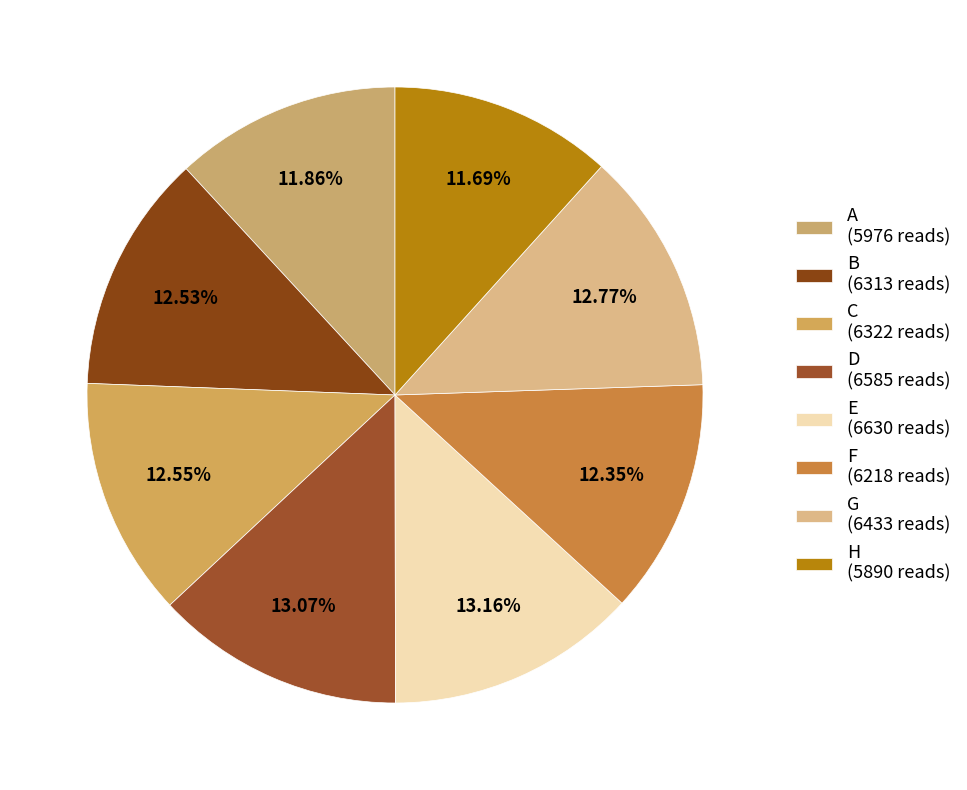

To the nearest percent, what is the difference between the largest and smallest slice percentages?

1%